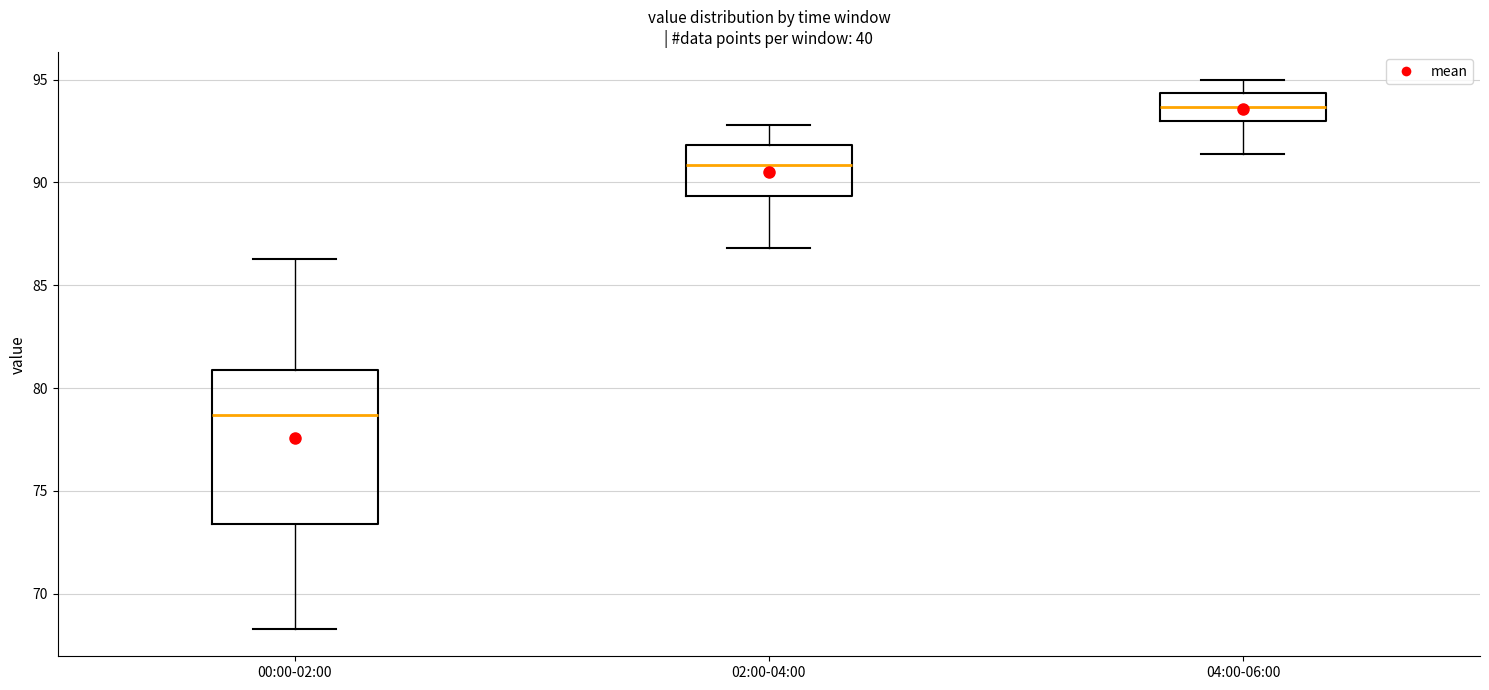

Reading left to right, read every box against the y-axis: the position of its median line, the range the box covers, and the ends of its whiskers. The values are not printed on the chart, so give them approximately, as read against the axis.

00:00-02:00: median 78.5, box 73.5 to 81.0, whiskers 68.5 to 86.5
02:00-04:00: median 91.0, box 89.5 to 92.0, whiskers 87.0 to 93.0
04:00-06:00: median 93.5, box 93.0 to 94.5, whiskers 91.5 to 95.0